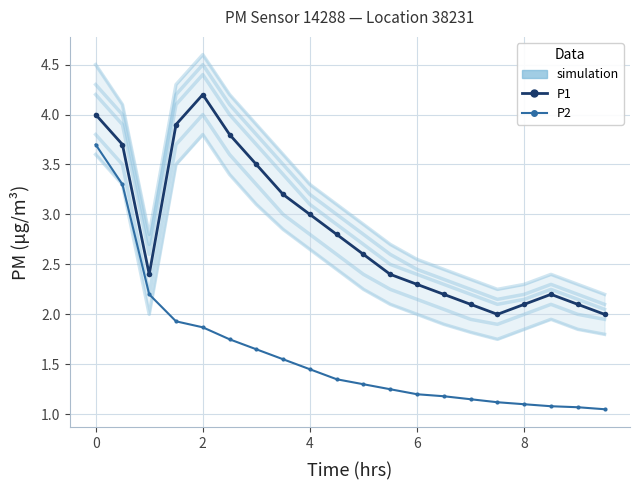

What is the value of the P1 (experimental) point at the 20th from the left?

2.0